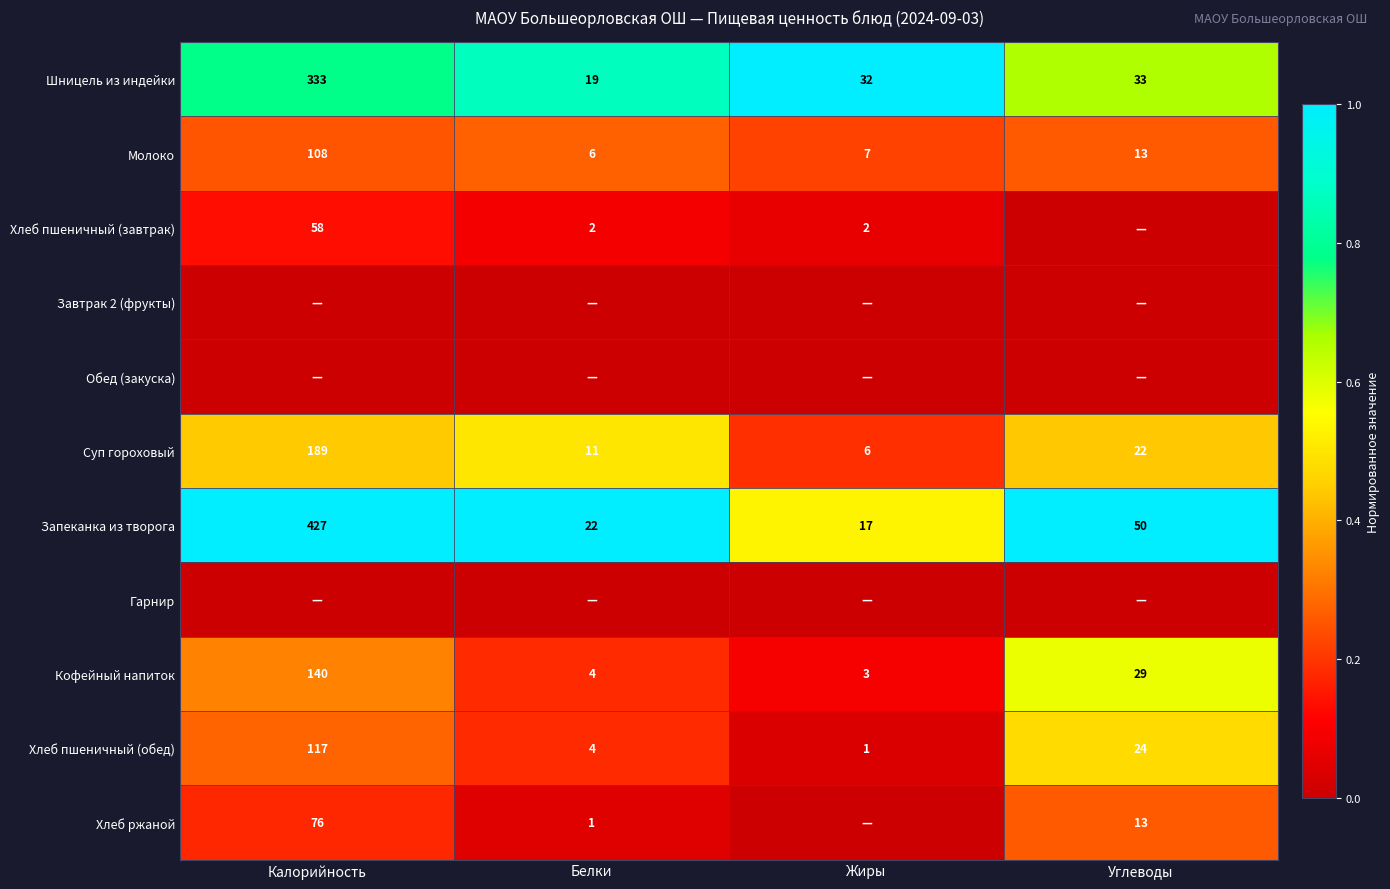

What is the lowest value of the Шницель из индейки series?

19